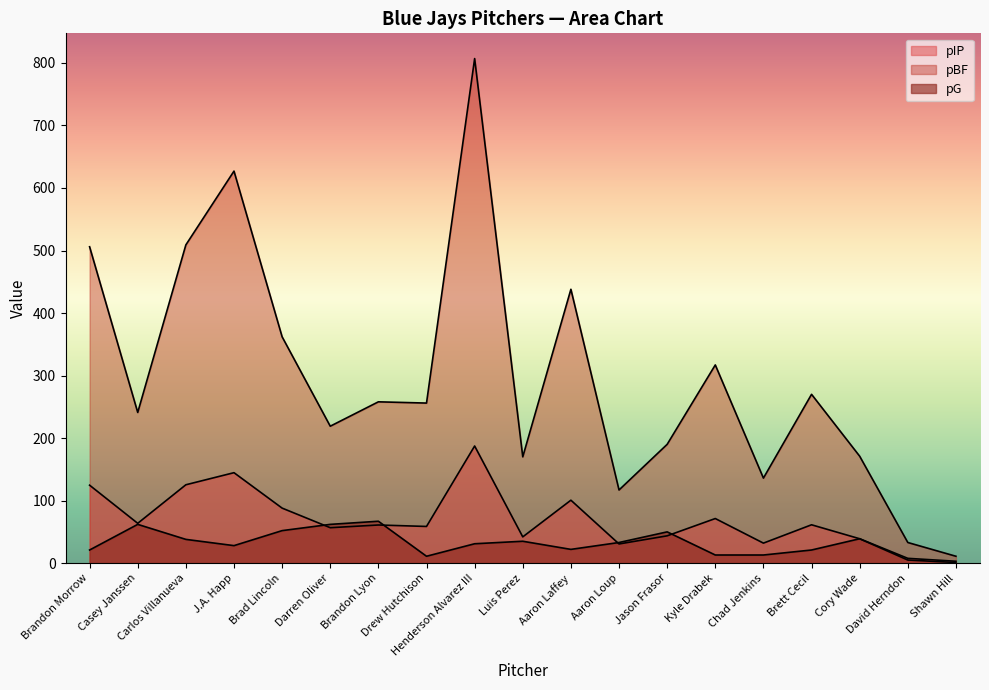

What are all the series names shown in the legend?

pIP, pBF, pG